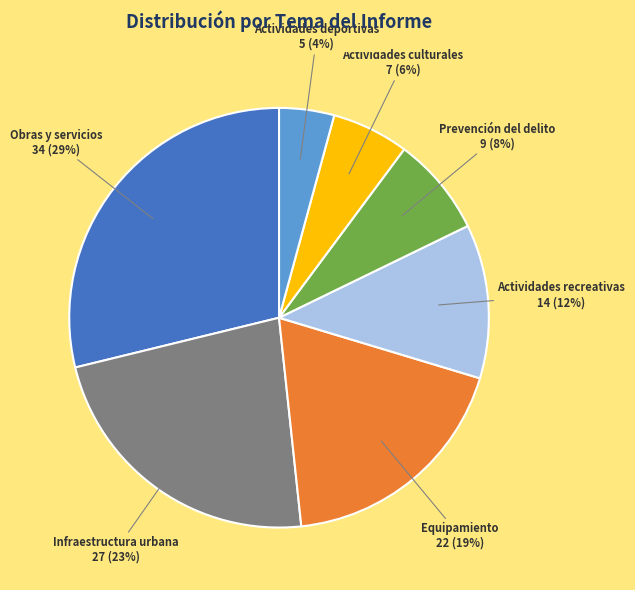

Is there a majority slice in this chart?

No